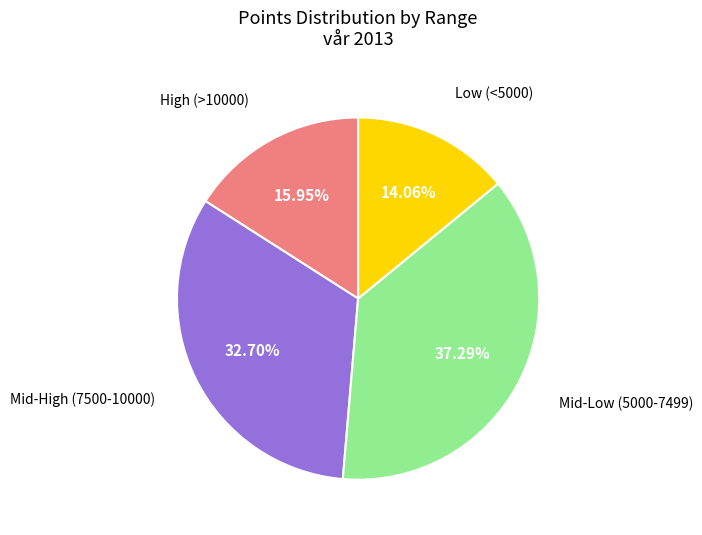

Does any single category account for the majority?

No